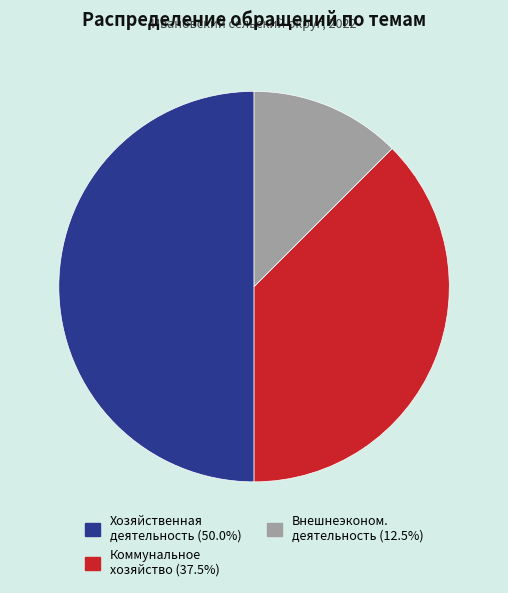

What is the ratio of the value at Хозяйственная деятельность (50.0%) to the value at Коммунальное хозяйство (37.5%)?

1.3